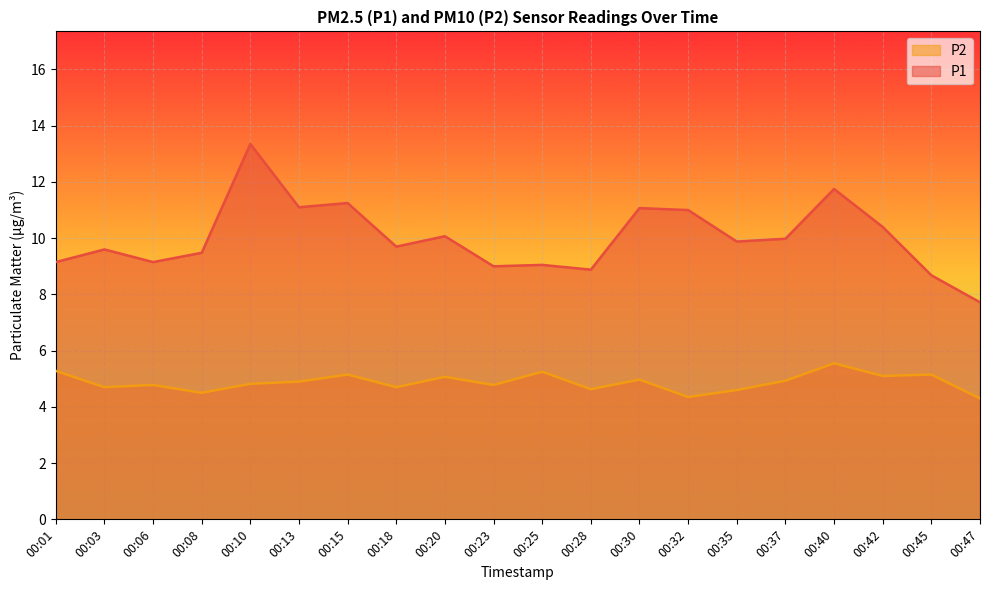

At which category does P1 reach its first local valley?

00:06